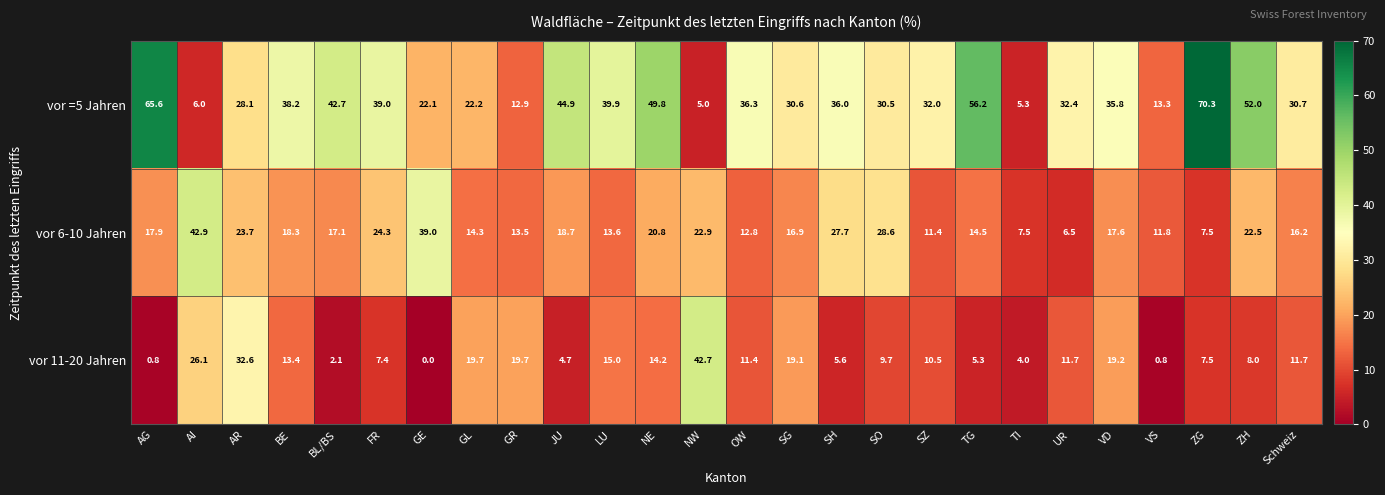

What is the difference between the maximum and minimum values in the vor 11-20 Jahren series?

42.7